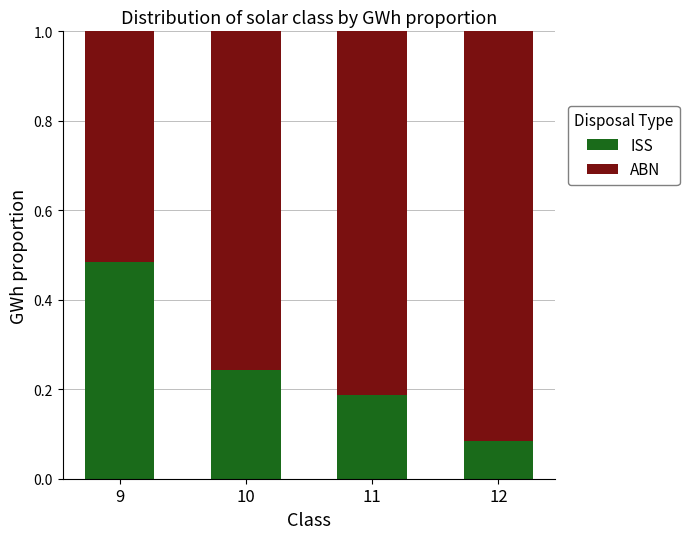

Does the chart contain any negative values?

No